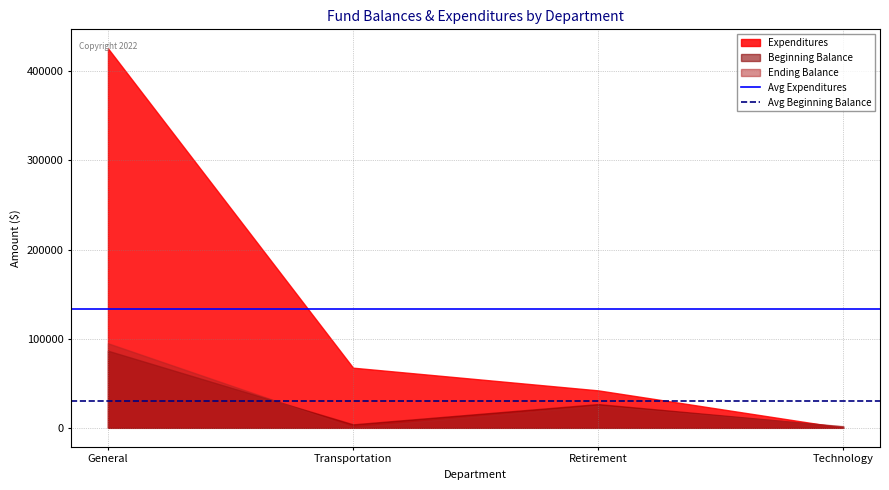

True or false: Avg Beginning Balance has a value of 29637.6 at General.

True